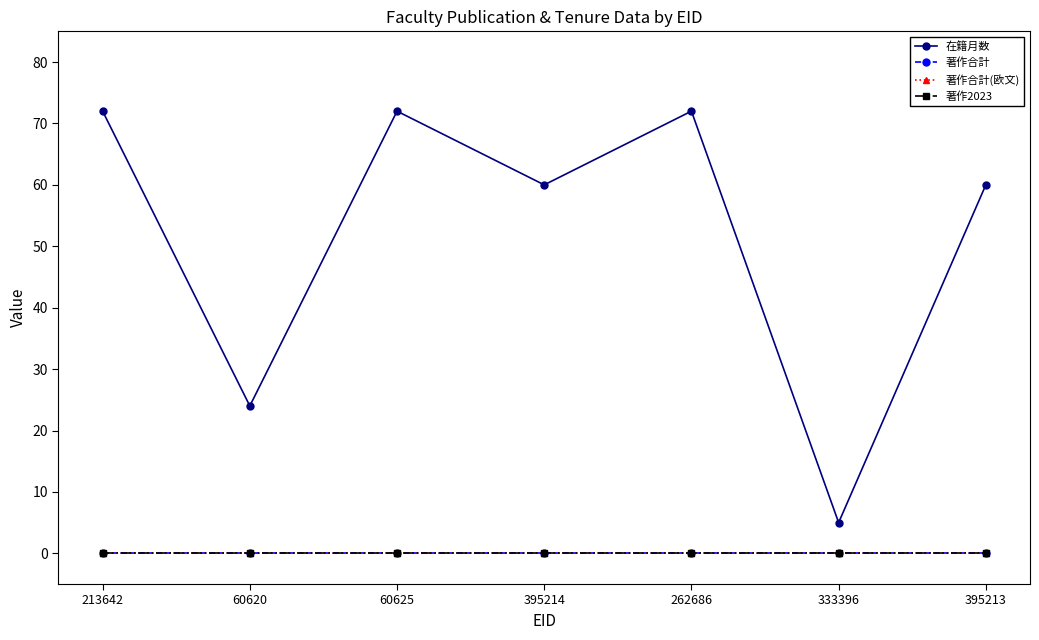

What is the label of the 2nd point from the left?

60620